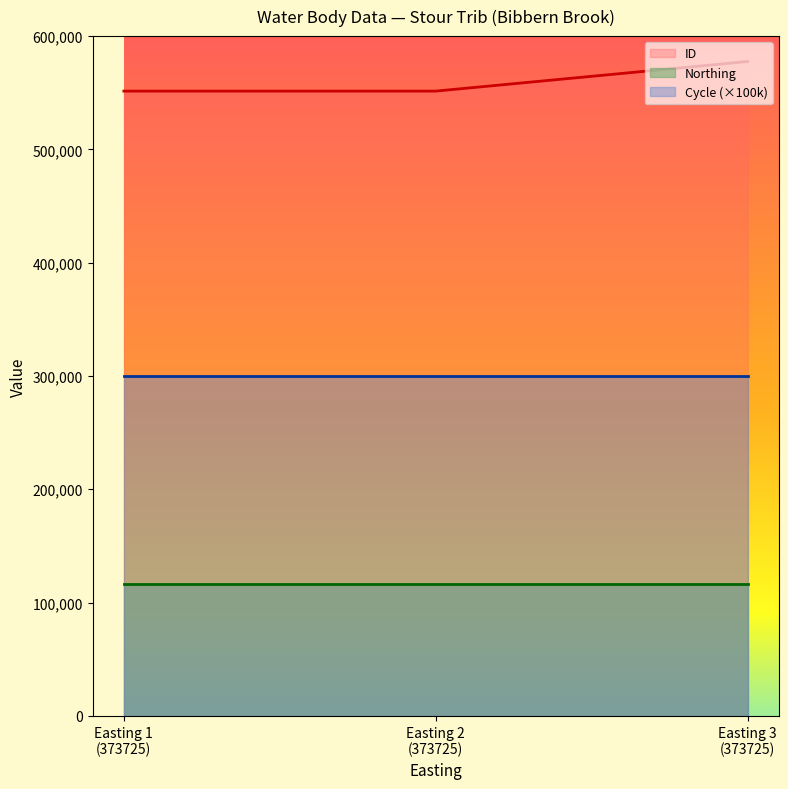

What is the value of the Northing point at the 1st from the left?

116265